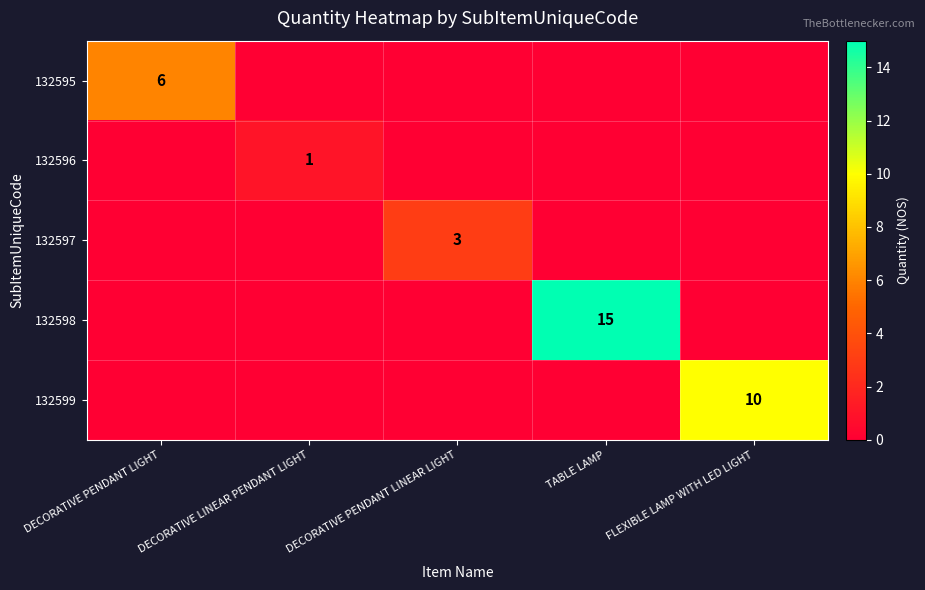

The 132596 series shows 1 at DECORATIVE LINEAR PENDANT LIGHT. True or false?

True